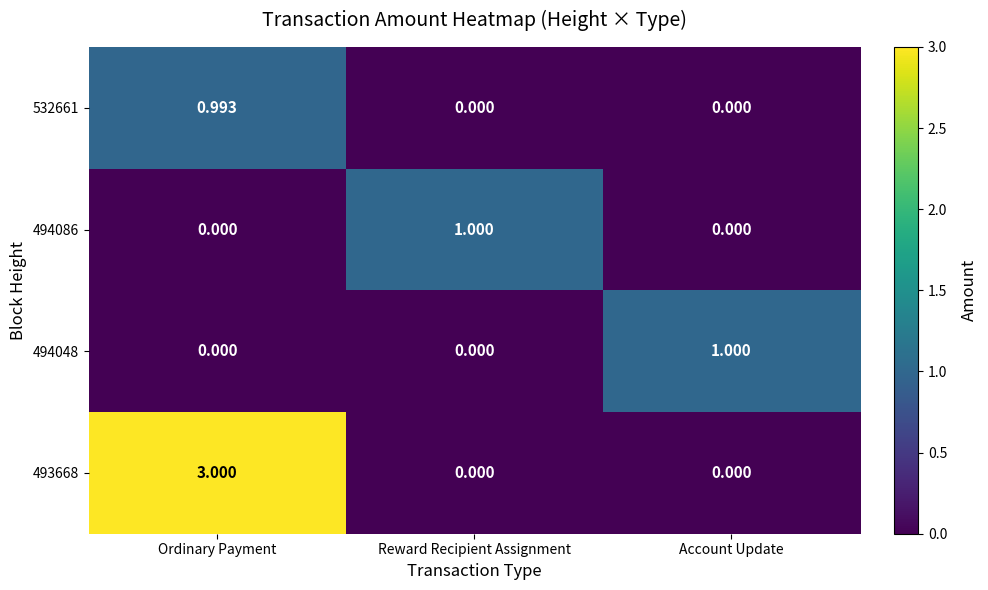

Which category has the highest value in the 493668 series?

Ordinary Payment